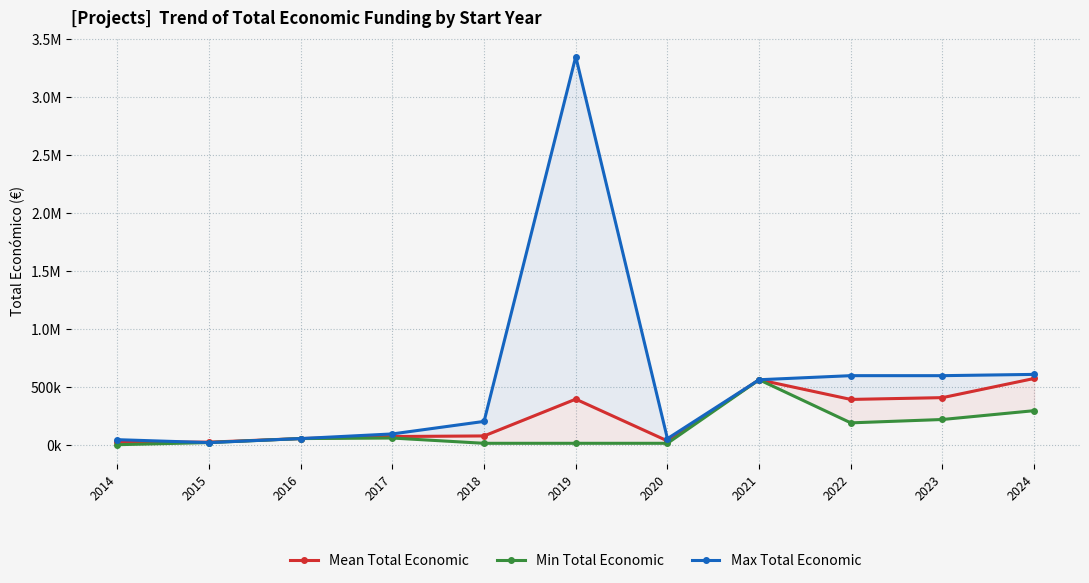

True or false: Min Total Economic has more than 2 interior local peaks.

False